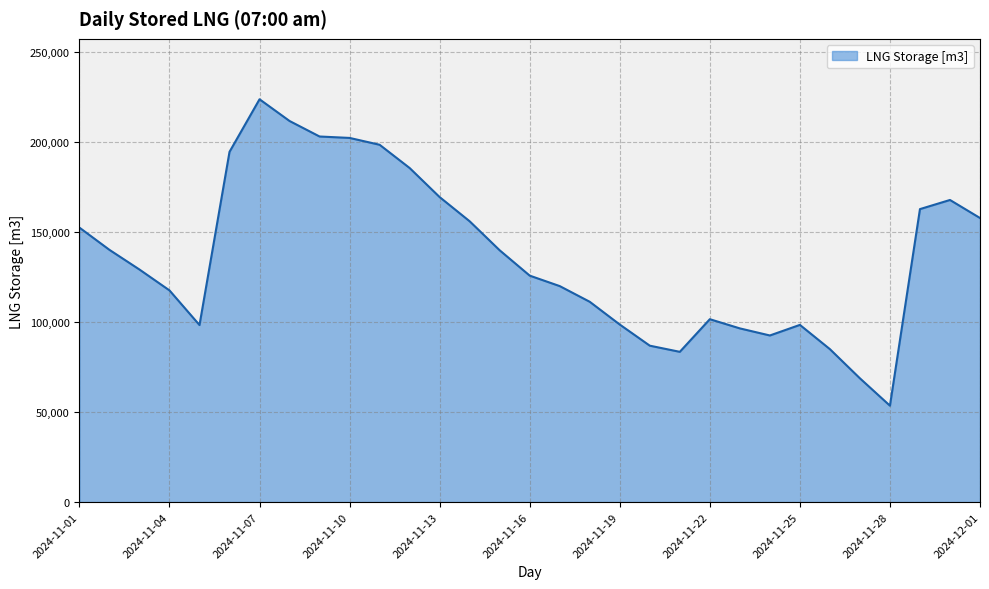

True or false: there are more than 2 points higher than both neighbors.

True